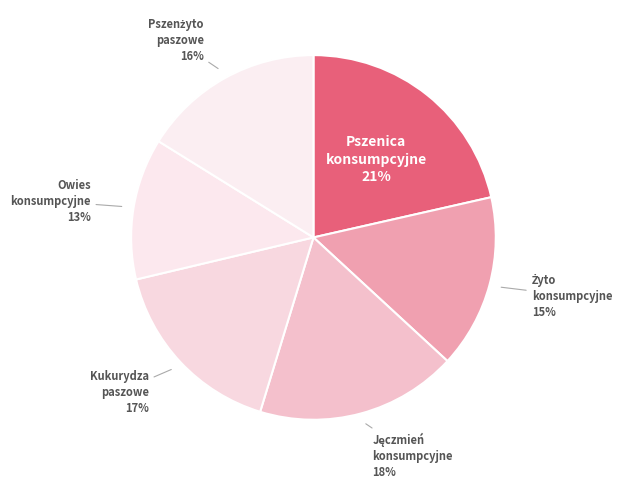

How many slices are in this pie chart?

6